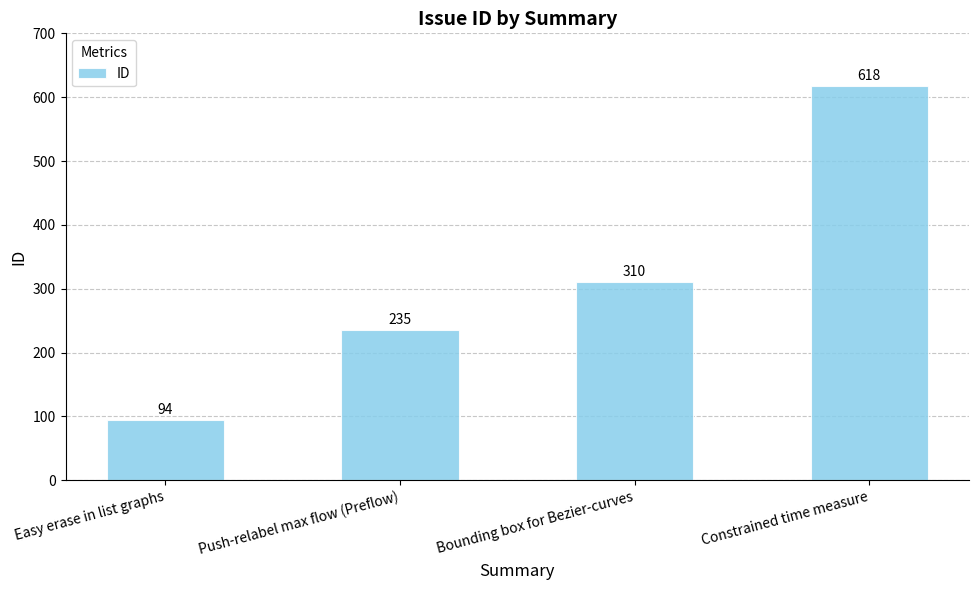

Is it true that the value at Push-relabel max flow (Preflow) is 421?

False